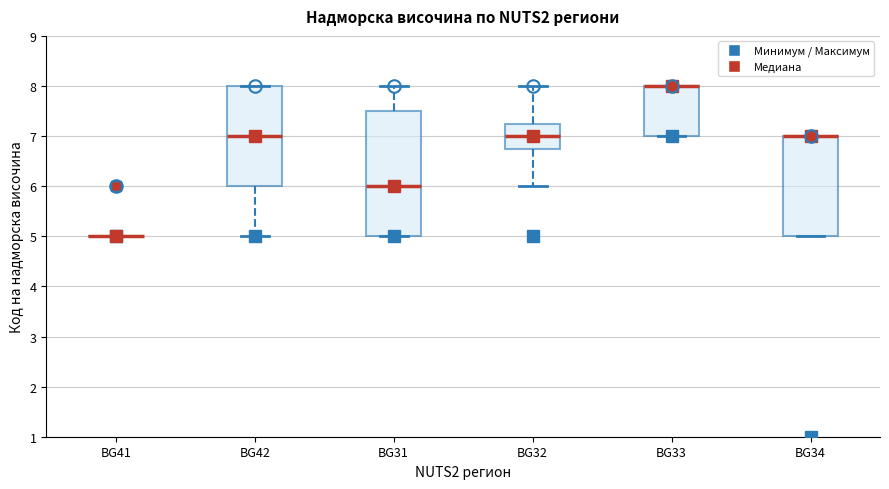

Reading left to right, read every box against the y-axis: the position of its median line, the range the box covers, and the ends of its whiskers. The values are not printed on the chart, so give them approximately, as read against the axis.

BG41: box collapsed to a line at 5.0, whiskers 5.0 to 5.0
BG42: median 7.0, box 6.0 to 8.0, whiskers 5.0 to 8.0
BG31: median 6.0, box 5.0 to 7.5, whiskers 5.0 to 8.0
BG32: median 7.0, box 6.8 to 7.3, whiskers 6.0 to 8.0
BG33: median 8.0 (drawn on the box's upper edge), box 7.0 to 8.0, whiskers 7.0 to 8.0
BG34: median 7.0 (drawn on the box's upper edge), box 5.0 to 7.0, whiskers 5.0 to 7.0